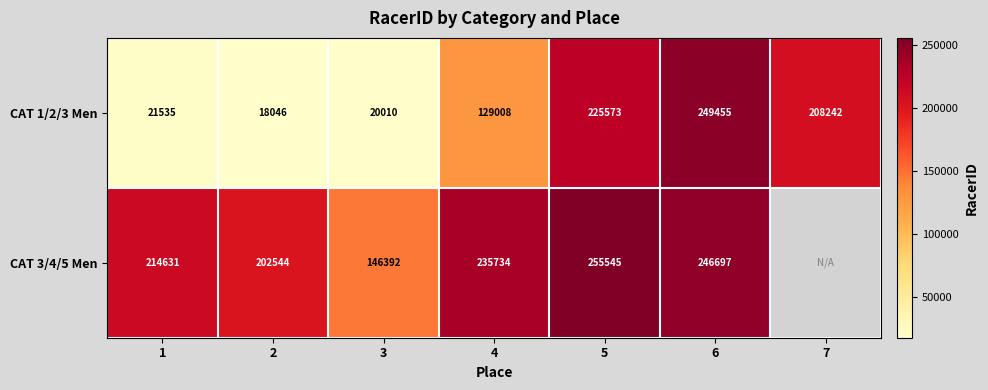

What is the spread (max minus min) of values at 6?

2758